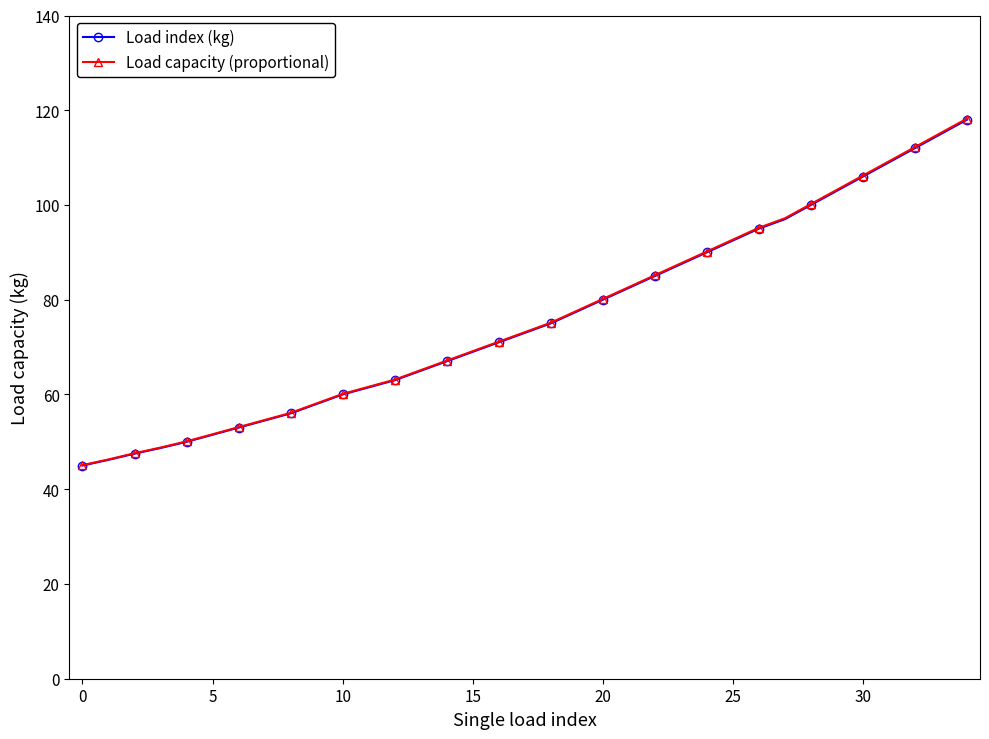

What is the minimum value for Load capacity (proportional)?

45.1